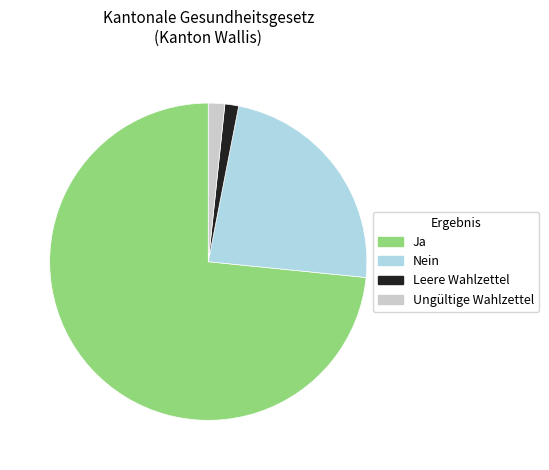

What is the majority slice?

Ja